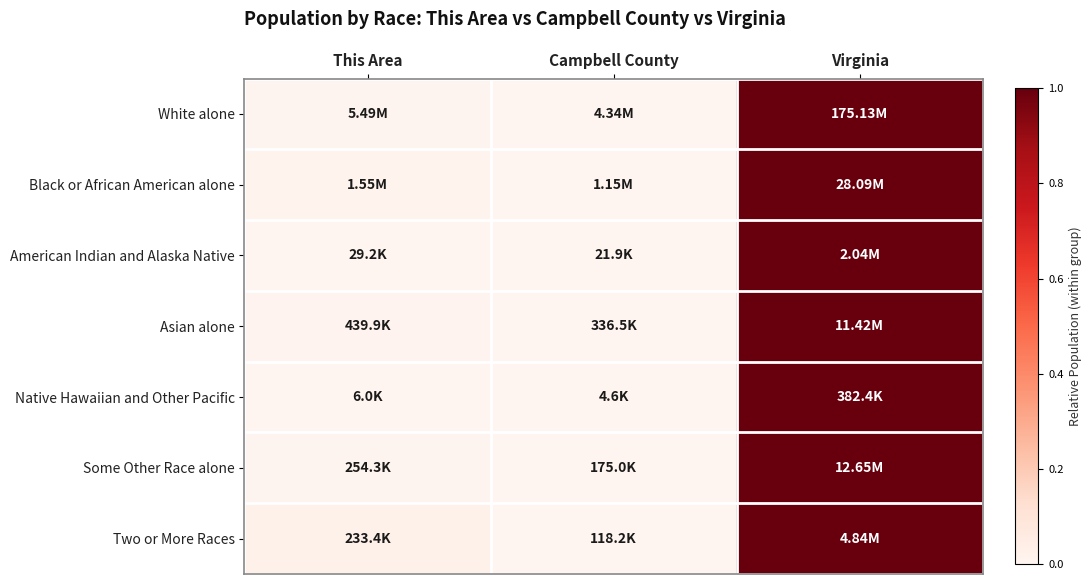

Reading left to right, what are all the values shown in this chart?

White alone: This Area=0.0	Campbell County=0.0	Virginia=1.0
Black or African American alone: This Area=0.0	Campbell County=0.0	Virginia=1.0
American Indian and Alaska Native: This Area=0.0	Campbell County=0.0	Virginia=1.0
Asian alone: This Area=0.0	Campbell County=0.0	Virginia=1.0
Native Hawaiian and Other Pacific: This Area=0.0	Campbell County=0.0	Virginia=1.0
Some Other Race alone: This Area=0.0	Campbell County=0.0	Virginia=1.0
Two or More Races: This Area=0.0	Campbell County=0.0	Virginia=1.0